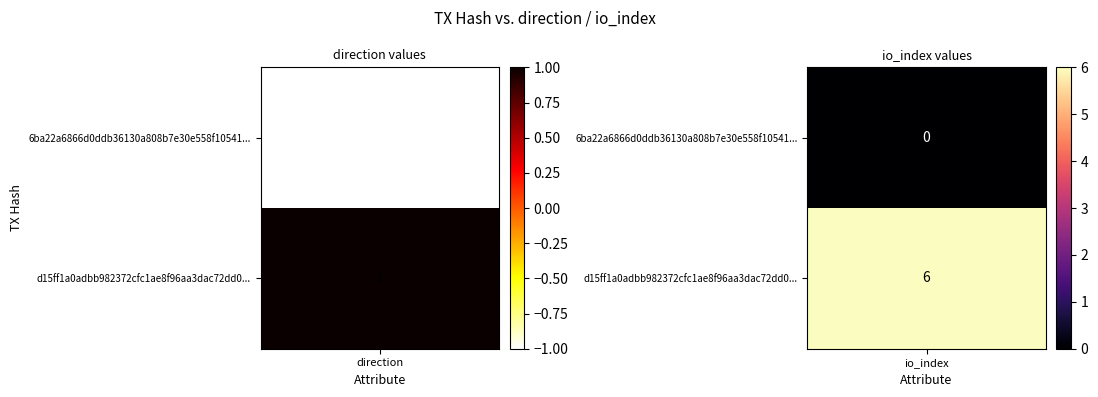

Between 1 and 0, which is larger?

1